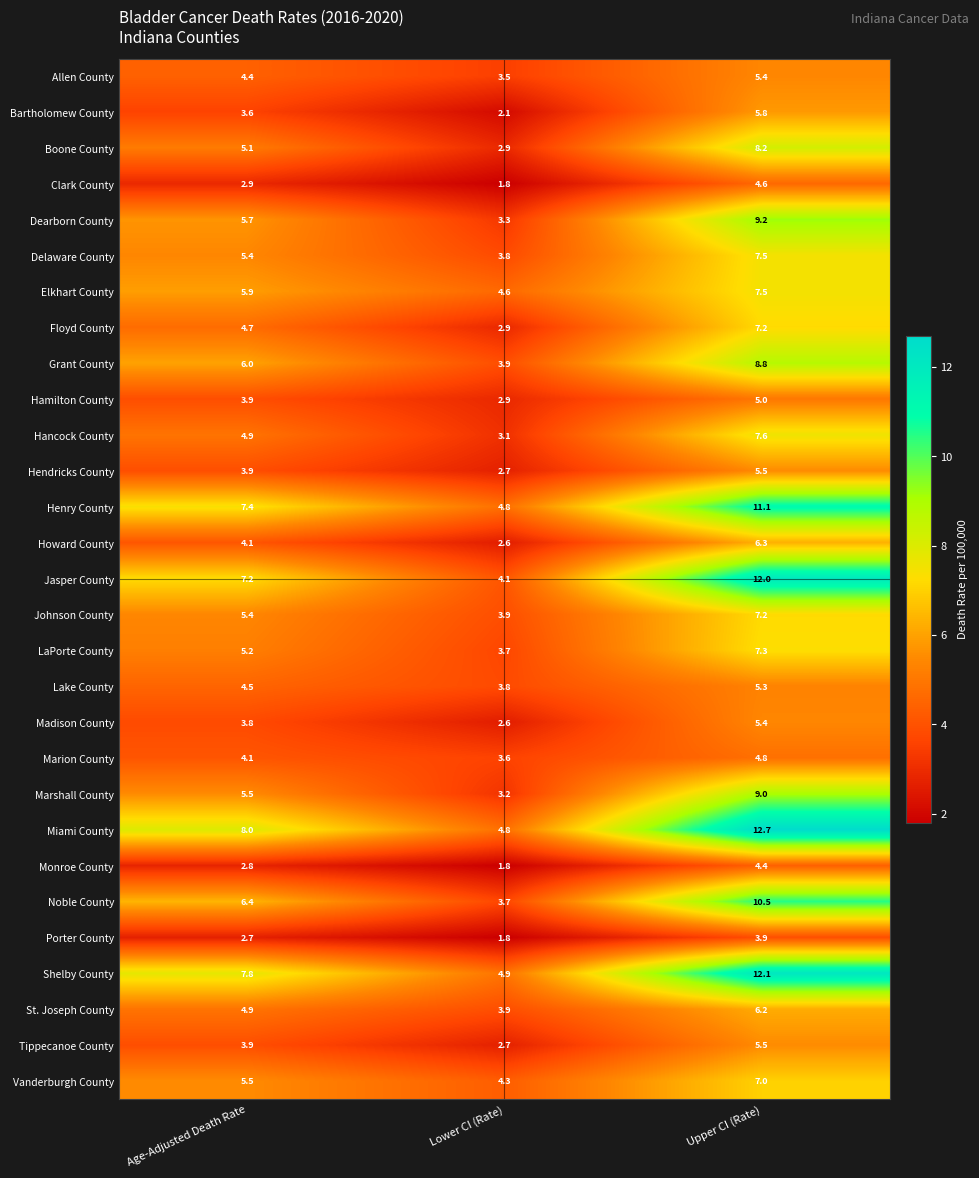

At which category does the chart reach its minimum across all series?

Lower CI (Rate)